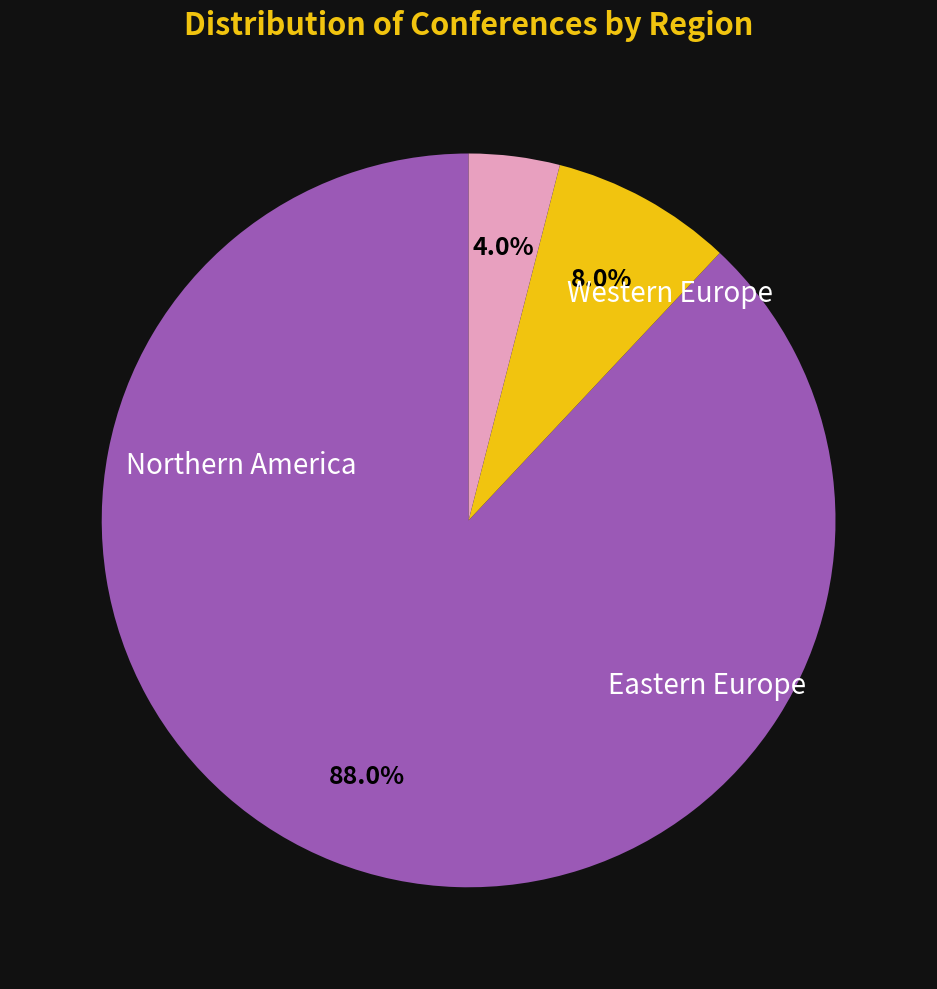

Does Eastern Europe account for over 50% of the chart?

No